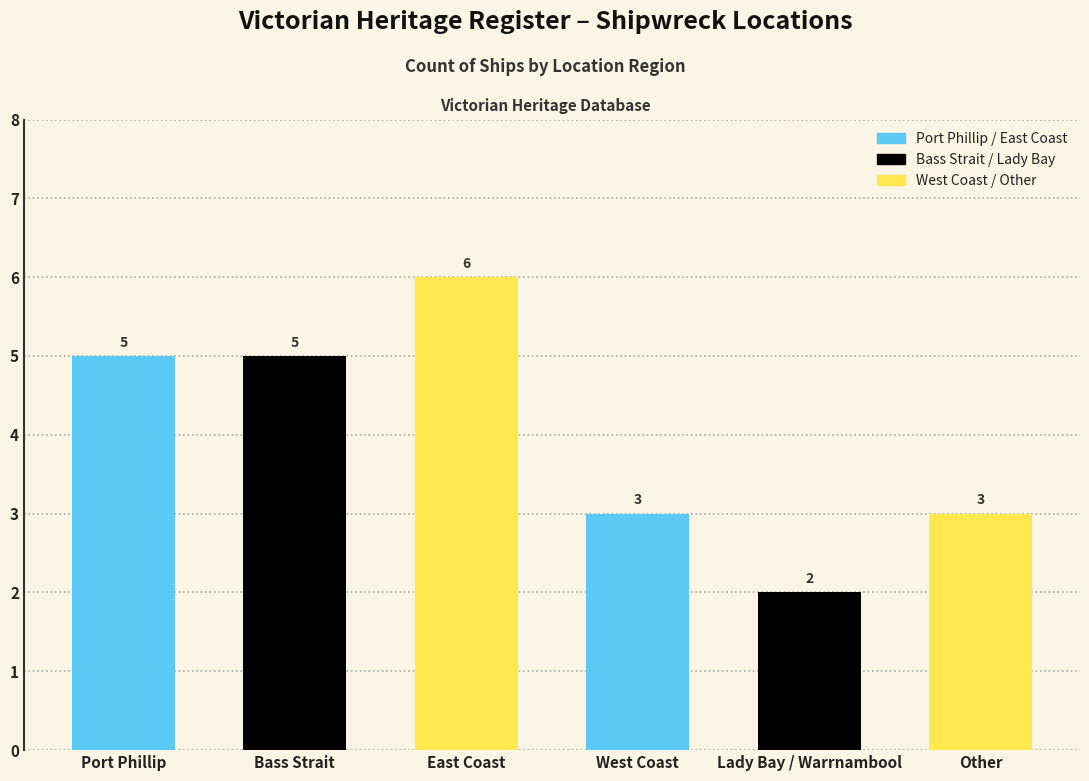

Reading left to right, extract all data points from this chart.

5	5	6	3	2	3